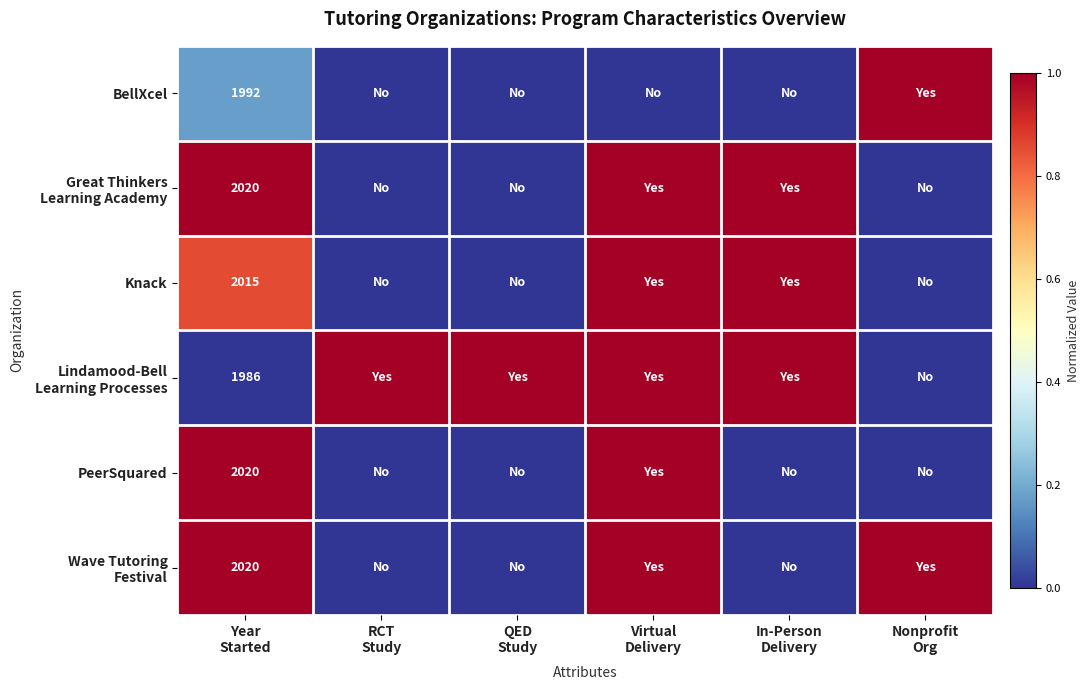

The value of PeerSquared at Nonprofit Org is 0.0. True or false?

True